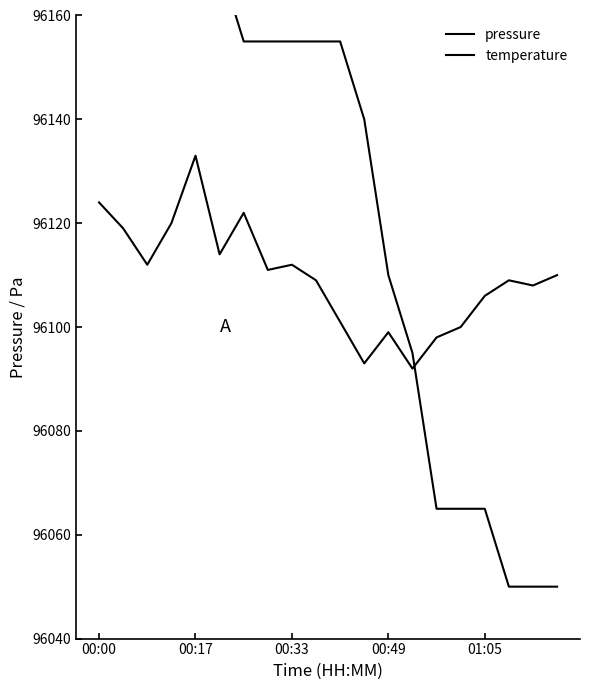

Rank the series by their maximum value, from lowest to highest.

pressure, temperature